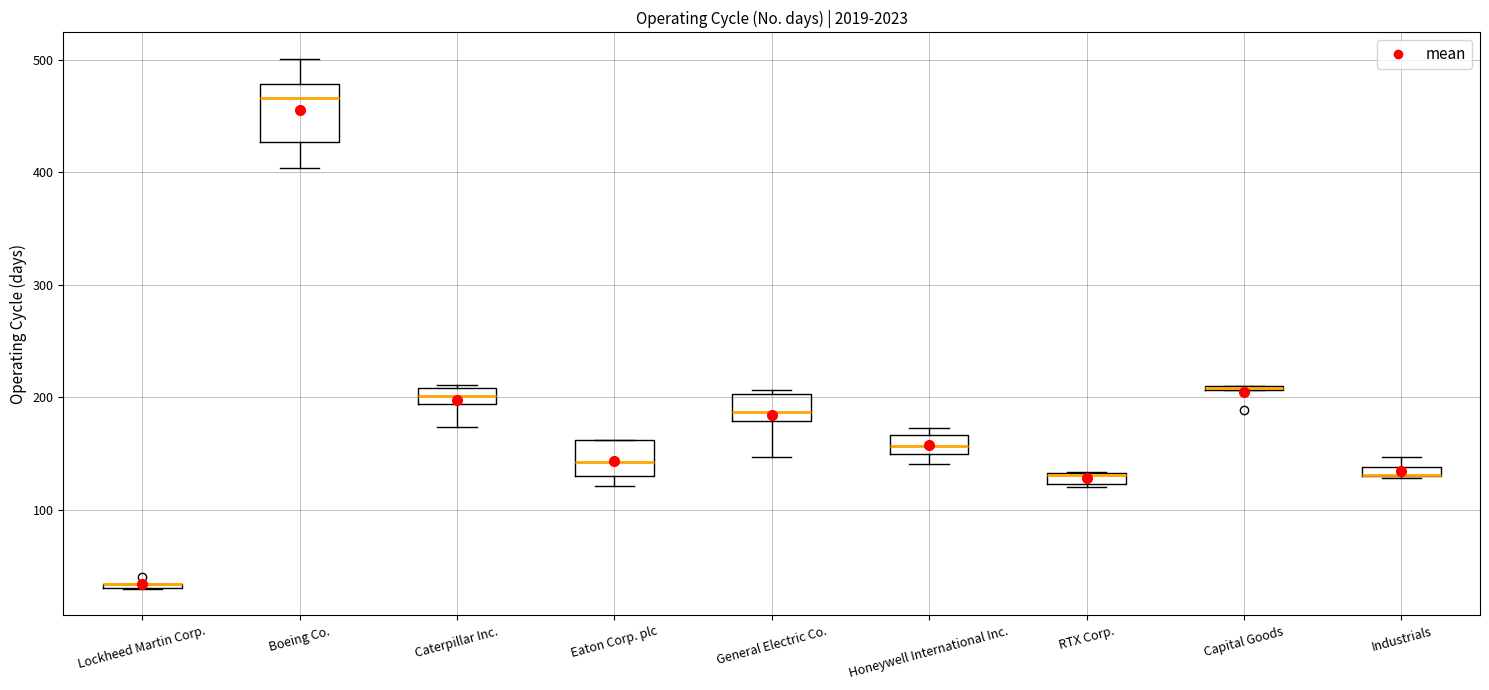

Where does the lower whisker of the box for Caterpillar Inc. end on the y-axis? The values are not printed on the chart, so give them approximately, as read against the axis.

170